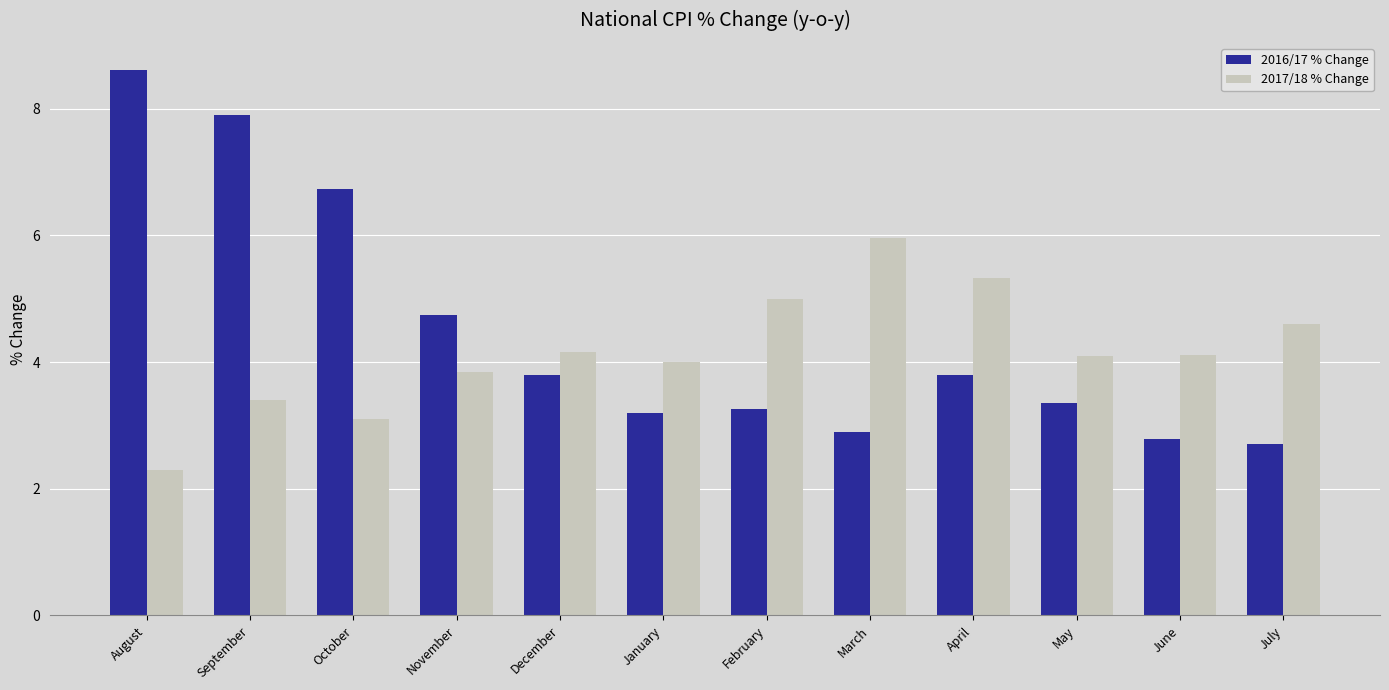

What is the average value of the 2016/17 % Change series?

4.5